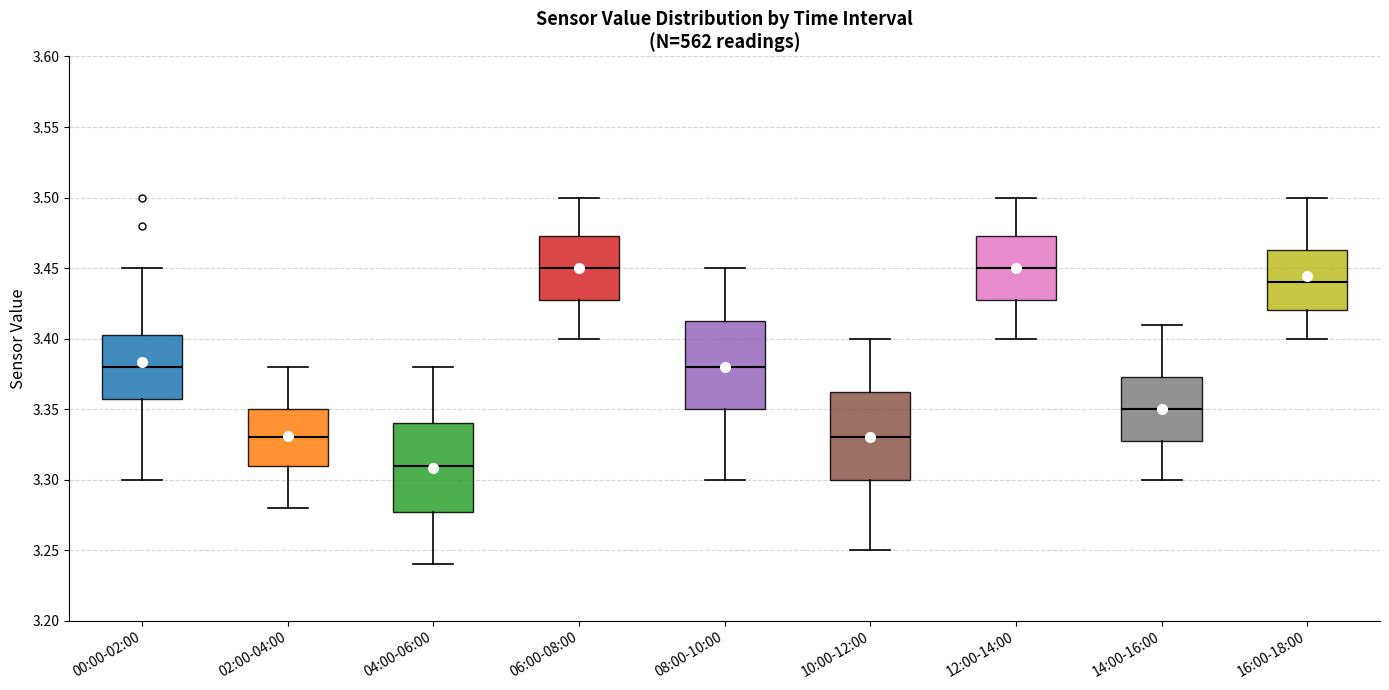

Where does the median line of the box for 06:00-08:00 sit on the y-axis? The values are not printed on the chart, so give them approximately, as read against the axis.

3.450